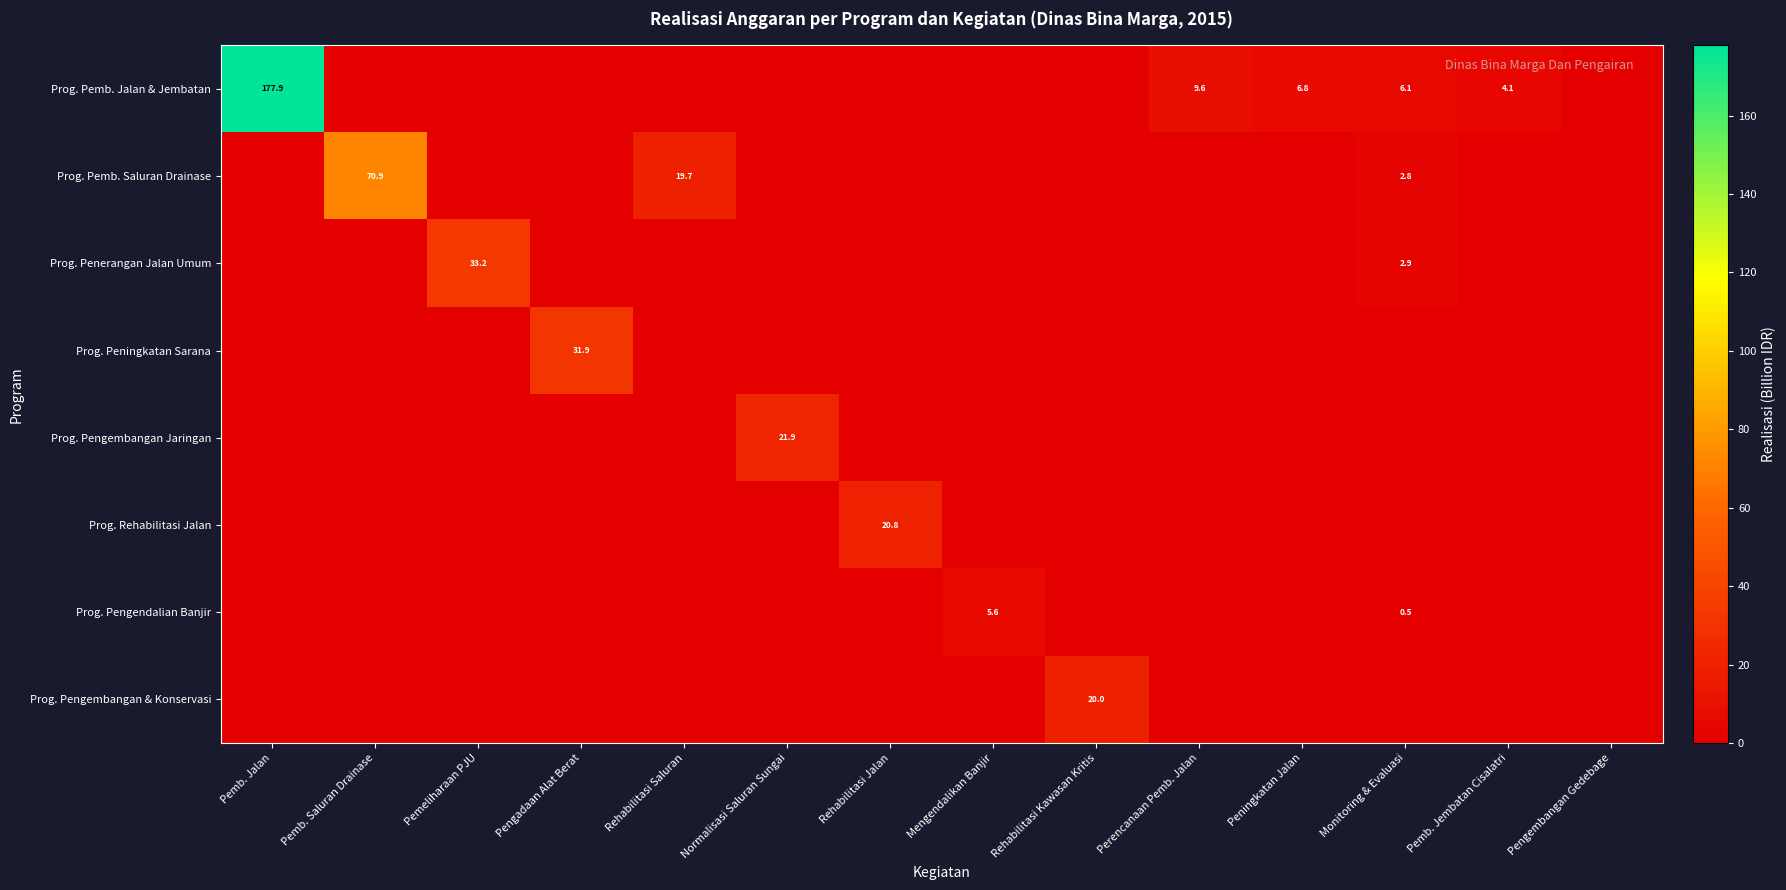

At how many categories does at least one series exceed 90?

1